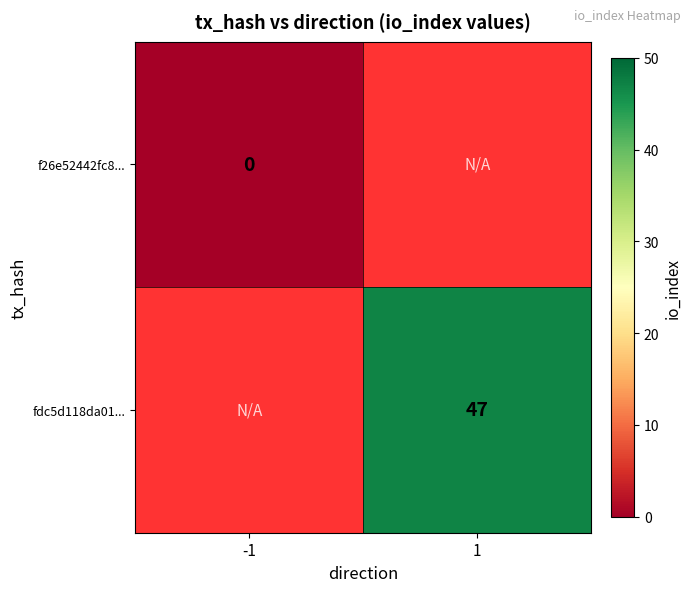

Between -1 and 1, which is larger?

1